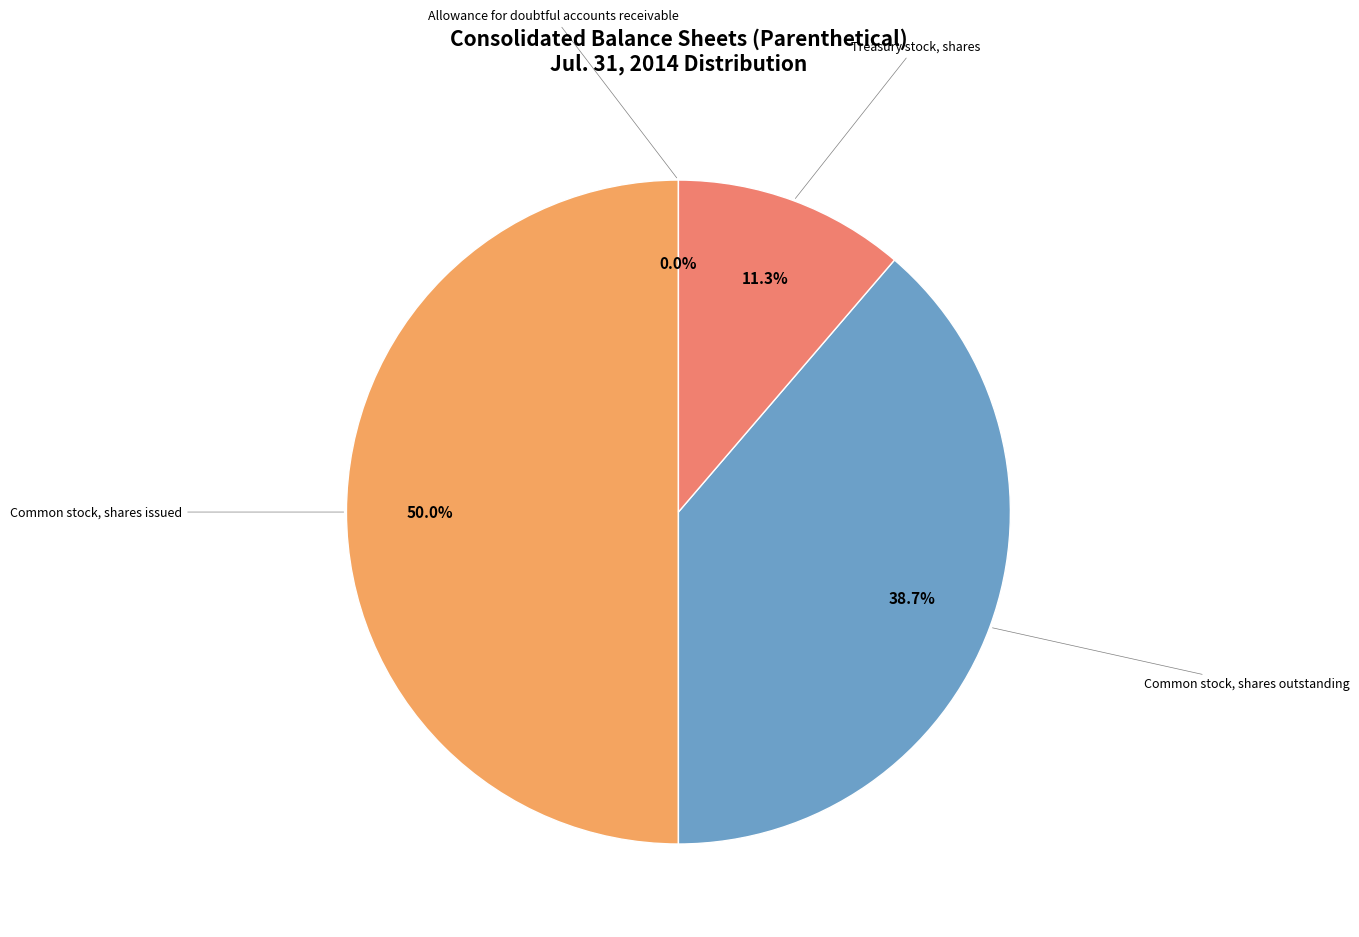

What is the ratio of the value at Treasury stock, shares to the value at Common stock, shares outstanding?

0.3